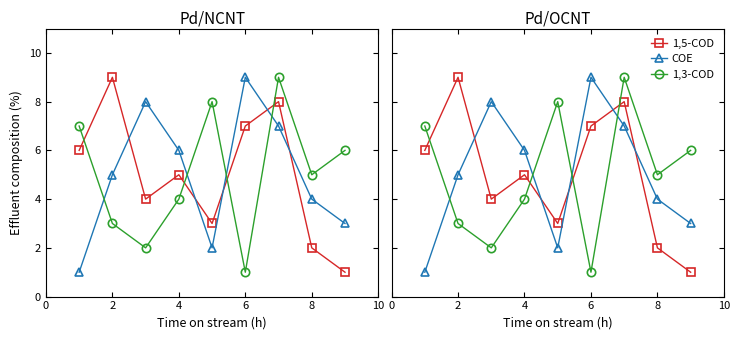

What is the sum of all 1,3-COD values?

45